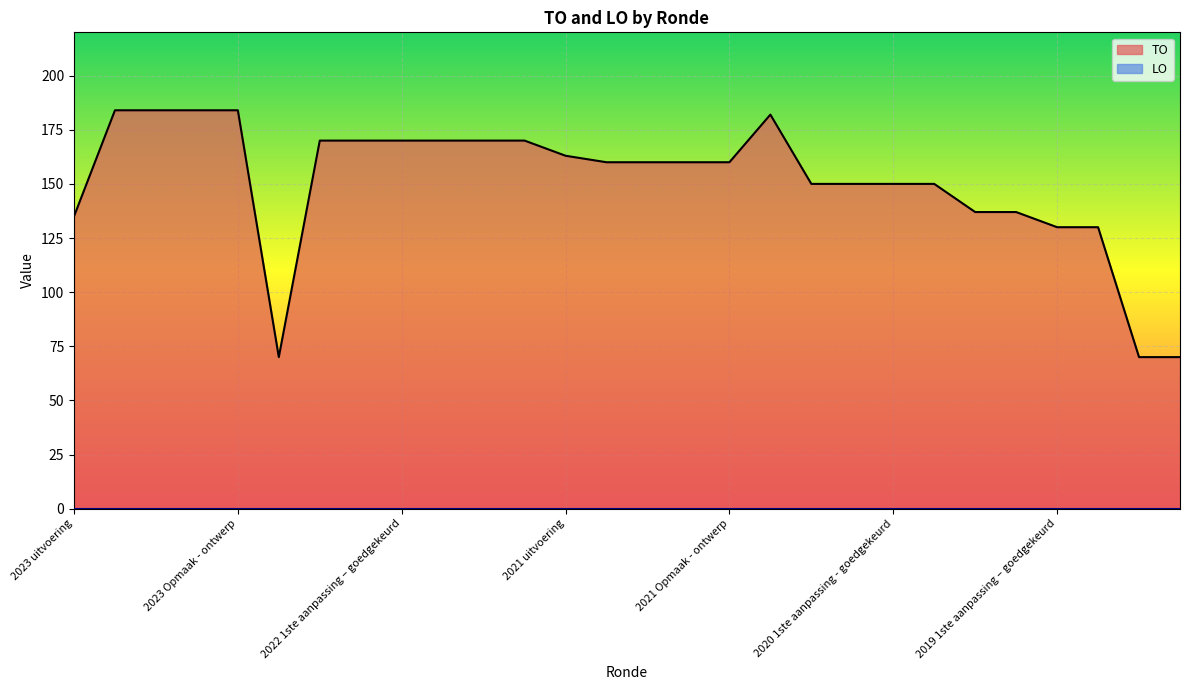

Between 2022 Opmaak - goedgekeurd and 2023 1ste aanpassing – goedgekeurd, which is larger?

2023 1ste aanpassing – goedgekeurd